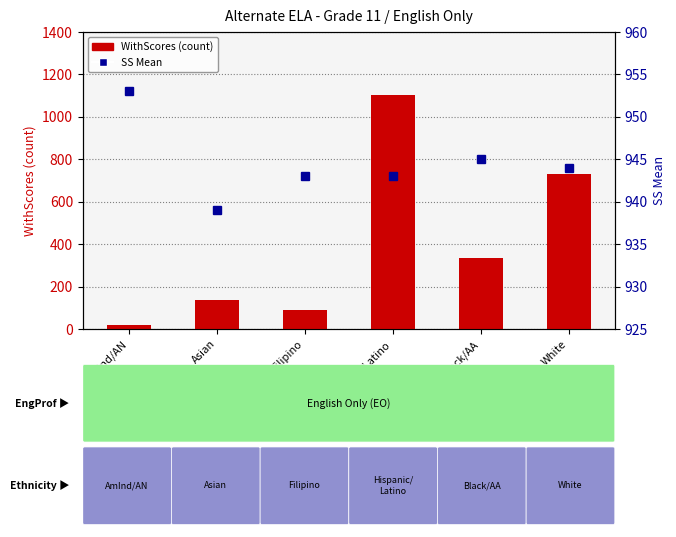

Which series has the widest spread of values?

WithScores (count)